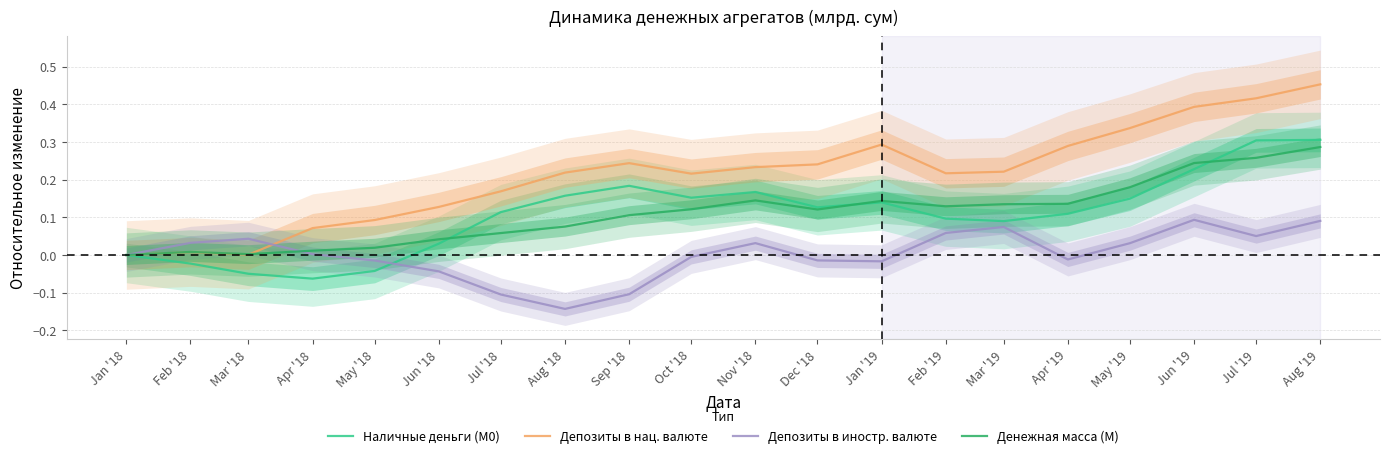

How many values in the Наличные деньги (М0) series exceed 0?

15